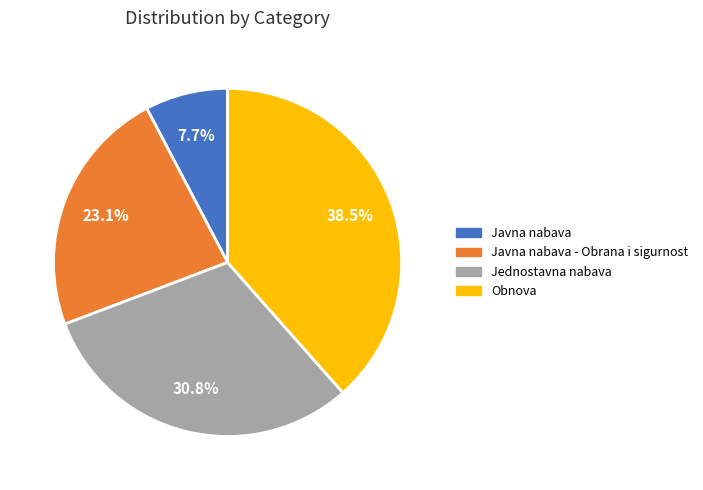

Rank the categories by value from lowest to highest.

Javna nabava, Javna nabava - Obrana i sigurnost, Jednostavna nabava, Obnova